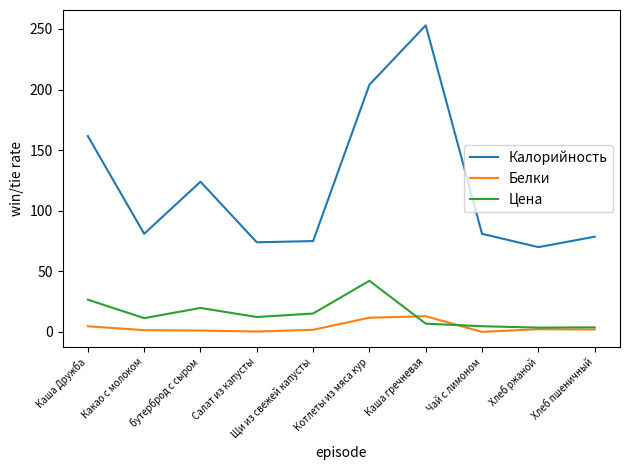

Read the Белки value at Салат из капусты.

0.4